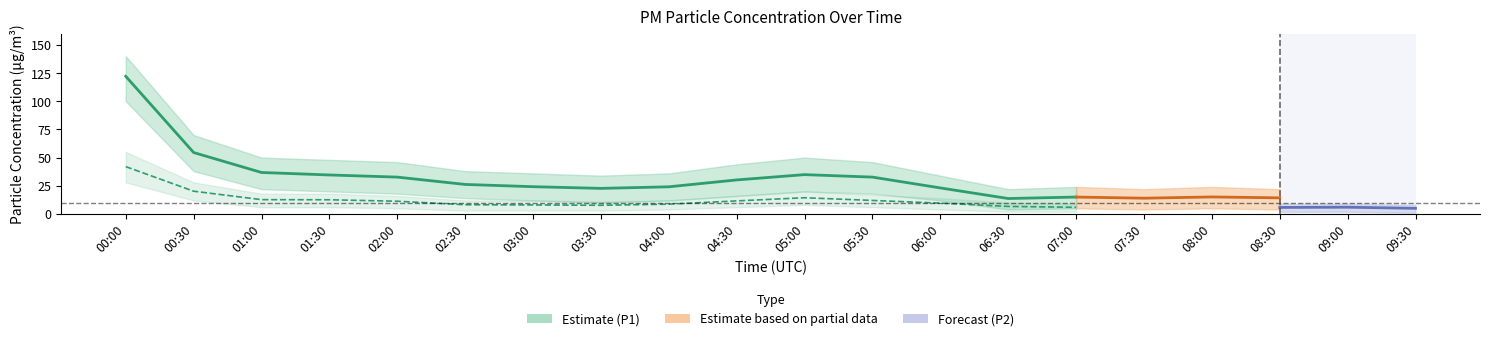

Reading right to left, list all the values displayed in this chart.

P1: 11.0	16.5	14.3	15.1	14.0	15.0	13.7	23.1	32.7	34.9	30.2	24.1	22.7	24.2	26.2	32.7	34.6	36.8	54.5	122.1
P2: 5.0	6.0	5.8	6.0	6.0	5.9	6.7	9.6	12.0	14.4	11.6	8.7	7.7	8.0	8.2	11.3	12.6	12.7	20.2	42.0
P1_upper: 18.0	26.0	22.0	24.0	22.0	24.0	22.0	34.0	46.0	50.0	44.0	36.0	34.0	36.0	38.0	46.0	48.0	50.0	70.0	140.0
P1_lower: 2.0	6.0	4.0	5.0	4.0	5.0	4.0	12.0	18.0	20.0	16.0	12.0	10.0	12.0	14.0	18.0	20.0	22.0	38.0	100.0
P2_upper: 8.0	9.0	9.0	9.0	9.0	9.0	10.0	14.0	17.0	20.0	16.0	12.0	11.0	12.0	12.0	16.0	18.0	18.0	28.0	55.0
P2_lower: 1.0	2.0	2.0	2.0	2.0	2.0	2.0	4.0	6.0	8.0	6.0	4.0	3.0	3.0	3.0	5.0	6.0	6.0	12.0	28.0